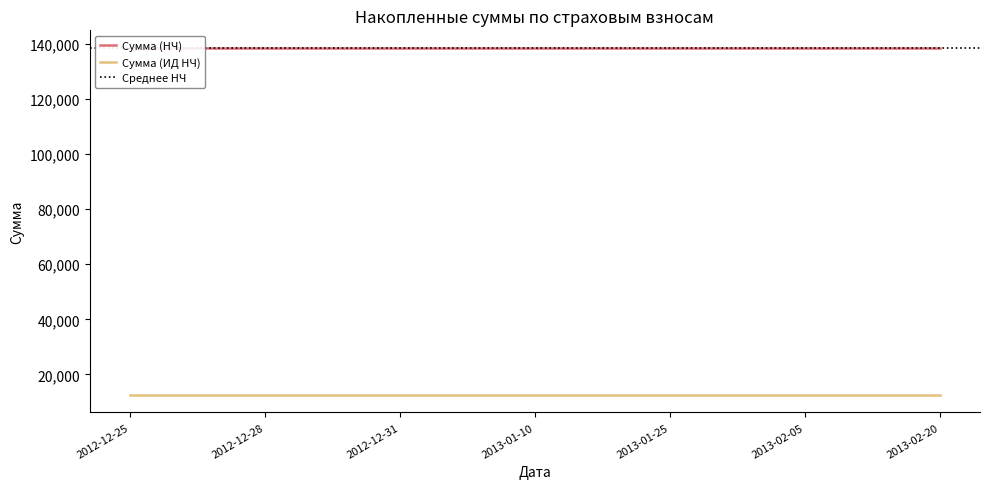

Reading left to right, transcribe all the data shown in this chart.

Сумма (НЧ): 2012-12-25=138504.9	2012-12-26=138504.9	2012-12-27=138504.9	2012-12-28=138504.9	2012-12-29=138504.9	2012-12-30=138504.9	2012-12-31=138504.9	2013-01-01=138504.9	2013-01-05=138504.9	2013-01-10=138504.9	2013-01-15=138504.9	2013-01-20=138504.9	2013-01-25=138504.9	2013-01-31=138504.9	2013-02-01=138504.9	2013-02-05=138504.9	2013-02-10=138504.9	2013-02-15=138504.9	2013-02-20=138504.9
Сумма (ИД НЧ): 2012-12-25=12535.4	2012-12-26=12535.4	2012-12-27=12535.4	2012-12-28=12535.4	2012-12-29=12535.4	2012-12-30=12535.4	2012-12-31=12535.4	2013-01-01=12535.4	2013-01-05=12535.4	2013-01-10=12535.4	2013-01-15=12535.4	2013-01-20=12535.4	2013-01-25=12535.4	2013-01-31=12535.4	2013-02-01=12535.4	2013-02-05=12535.4	2013-02-10=12535.4	2013-02-15=12535.4	2013-02-20=12535.4